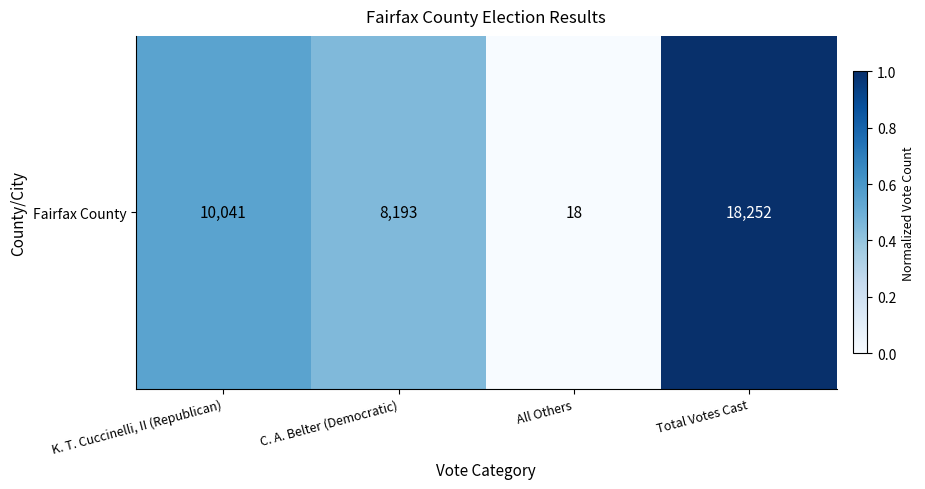

List the labels in order of value, largest first.

Total Votes Cast, K. T. Cuccinelli, II (Republican), C. A. Belter (Democratic), All Others